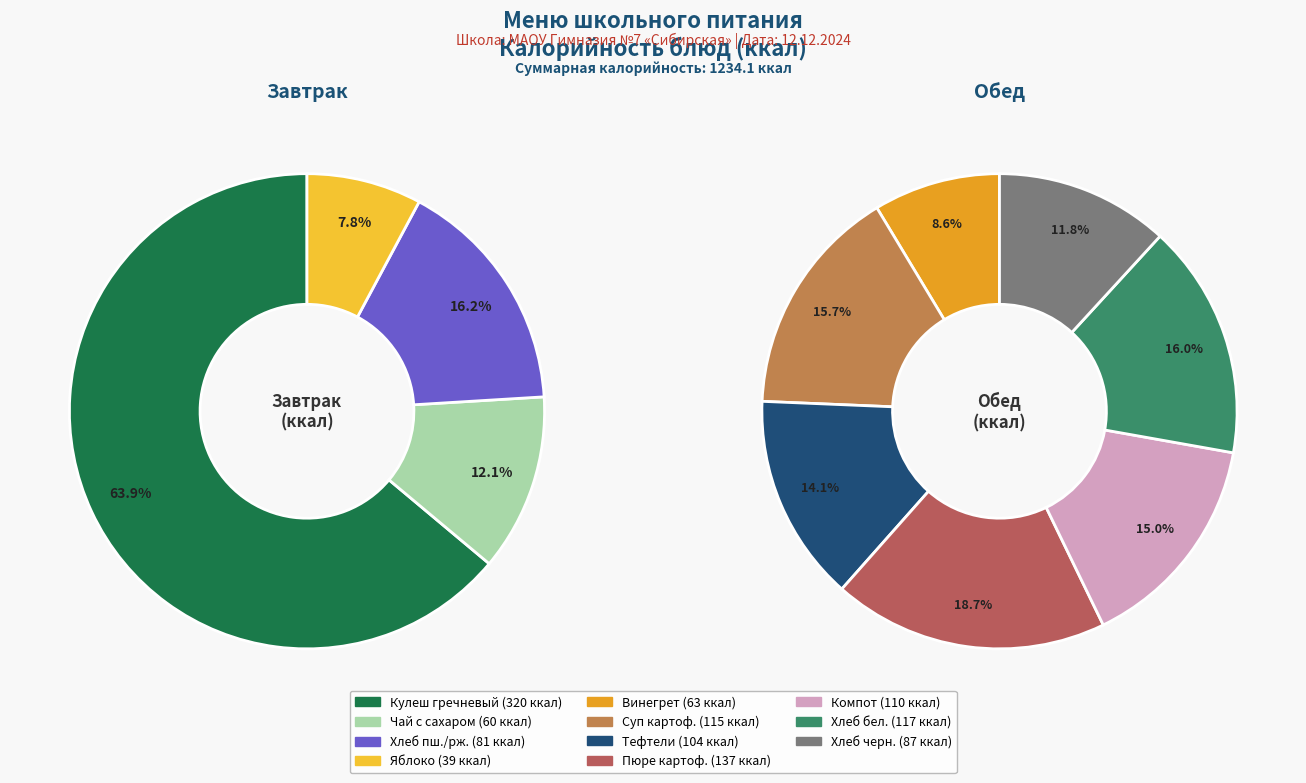

Which has a higher value, Яблоко or Кулеш из гречки со свининой?

Кулеш из гречки со свининой